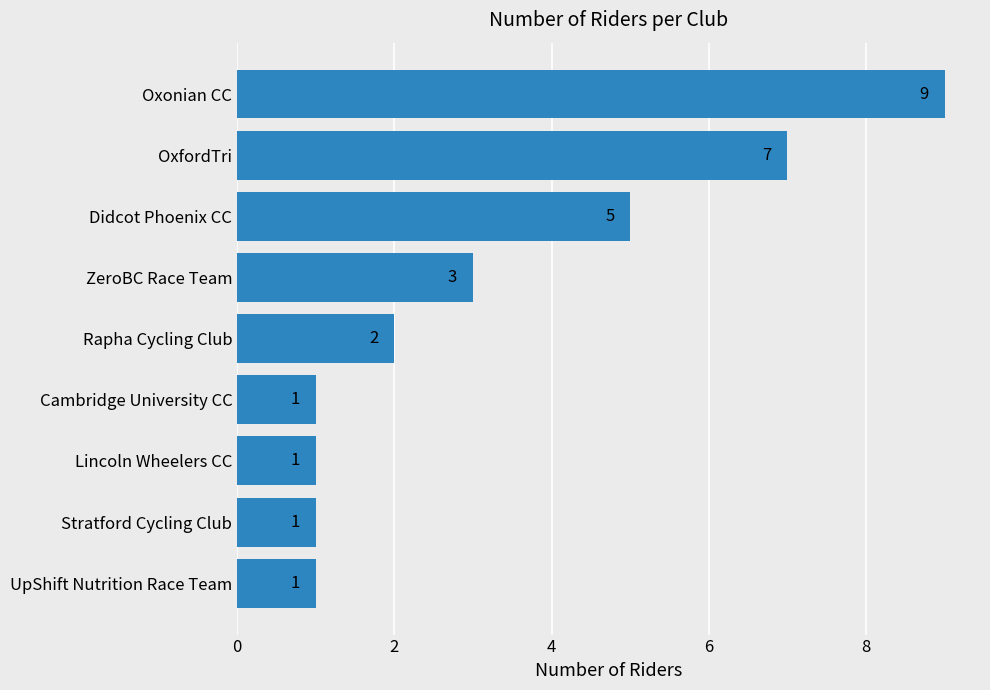

What is the label of the 1st bar from the bottom?

UpShift Nutrition Race Team